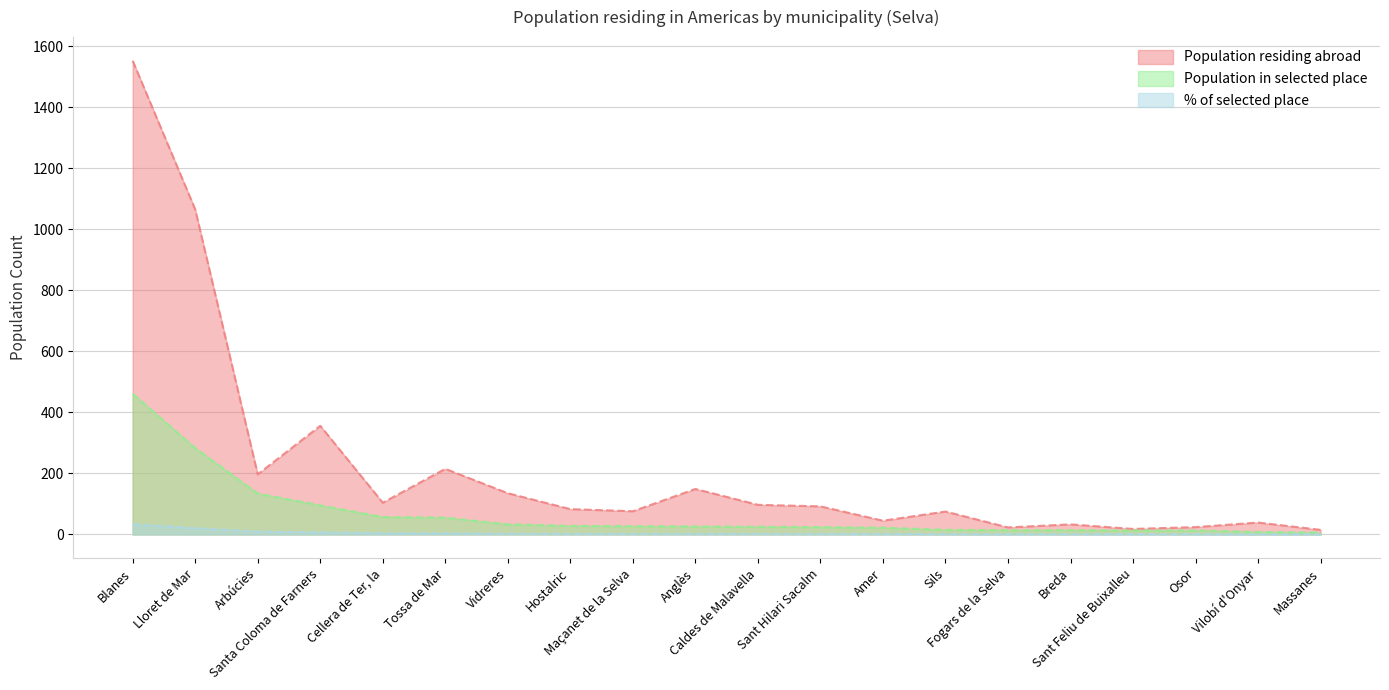

At how many categories does at least one series exceed 852?

2